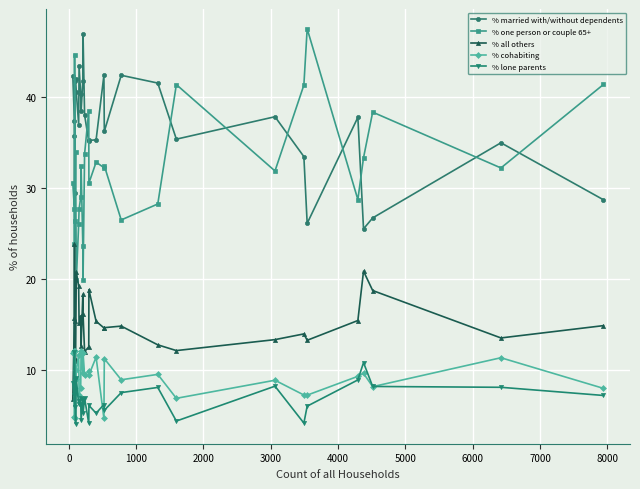

In % cohabiting, how many points are lower than both neighbors (excluding endpoints)?

11